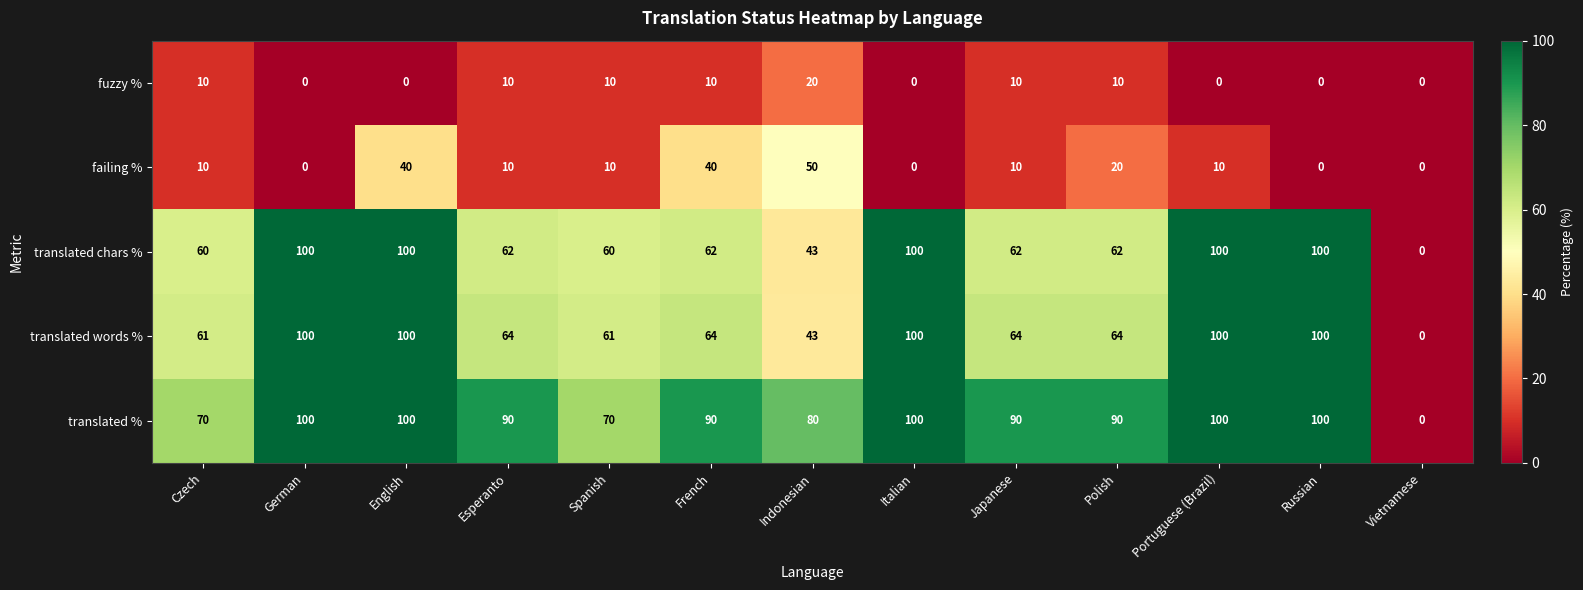

What is the maximum value shown in the chart?

100